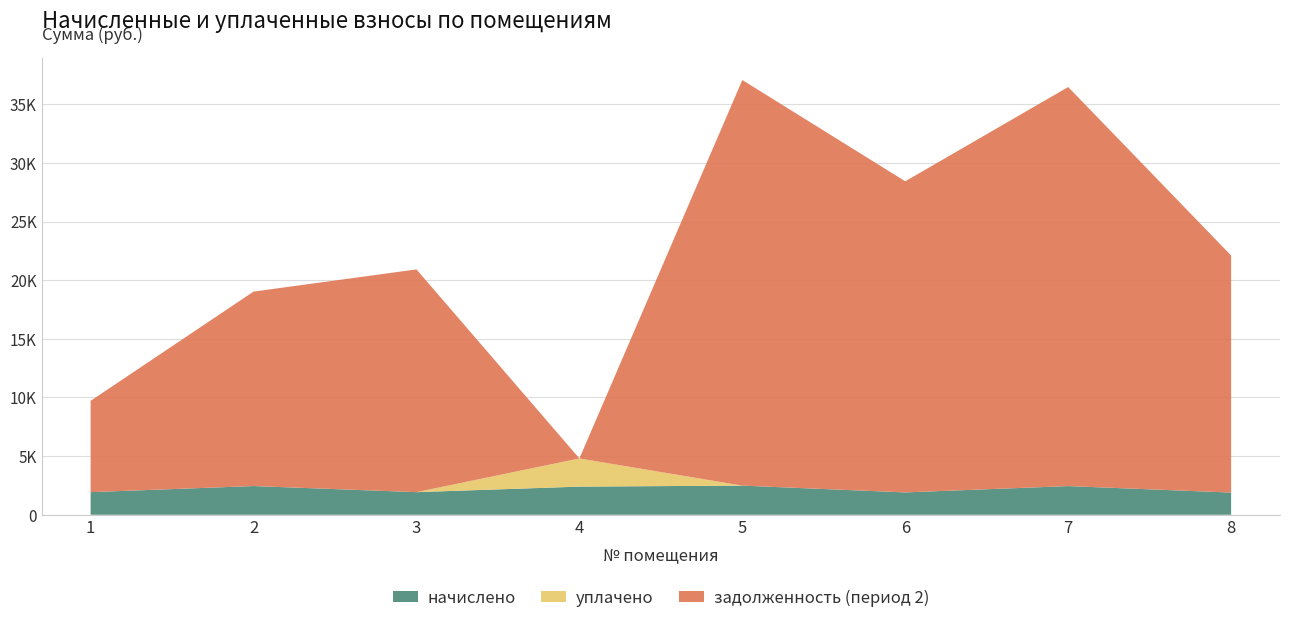

Reading left to right, list all the values displayed in this chart.

начислено: 1=1929.1	2=2450.2	3=1929.1	4=2401.3	5=2485.9	6=1906.7	7=2445.8	8=1893.4
уплачено: 1=0.0	2=0.0	3=0.0	4=2401.3	5=0.0	6=0.0	7=0.0	8=0.0
задолженность (период 2): 1=7785.5	2=16577.6	3=18991.5	4=0.0	5=34582.3	6=26525.5	7=34025.1	8=20213.1